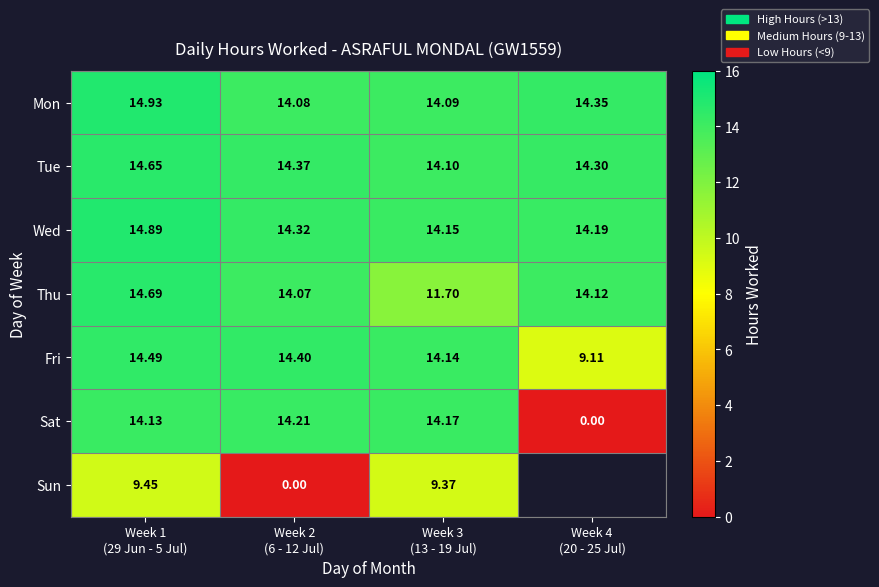

What is the spread (max minus min) of values at Week 2
(6 - 12 Jul)?

14.4